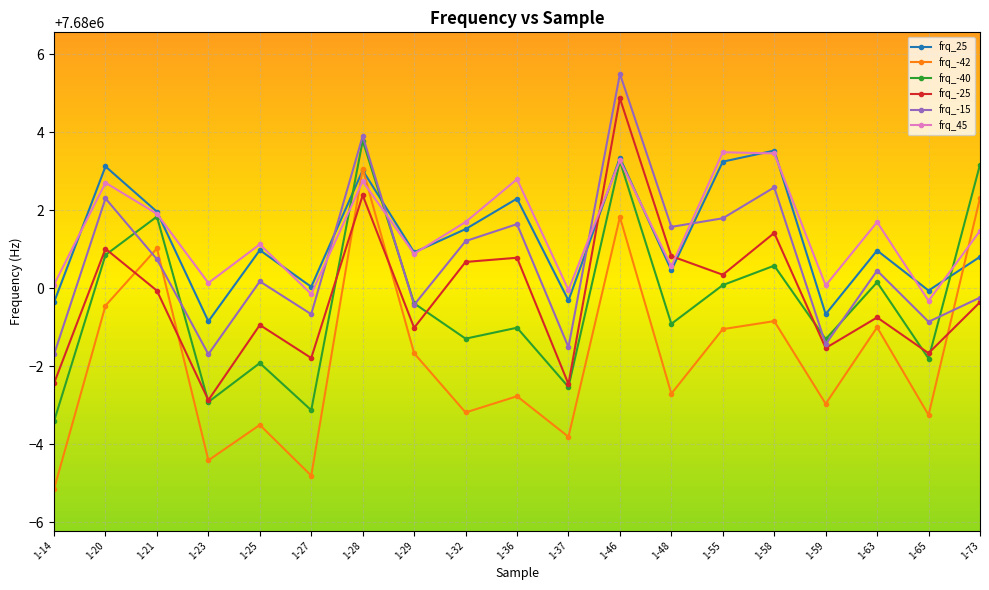

Which series has the largest range (max minus min)?

frq_-42